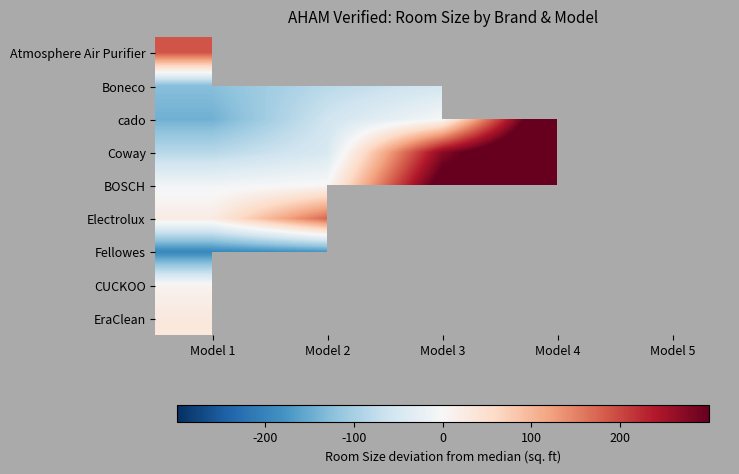

How many distinct data groups are displayed?

9